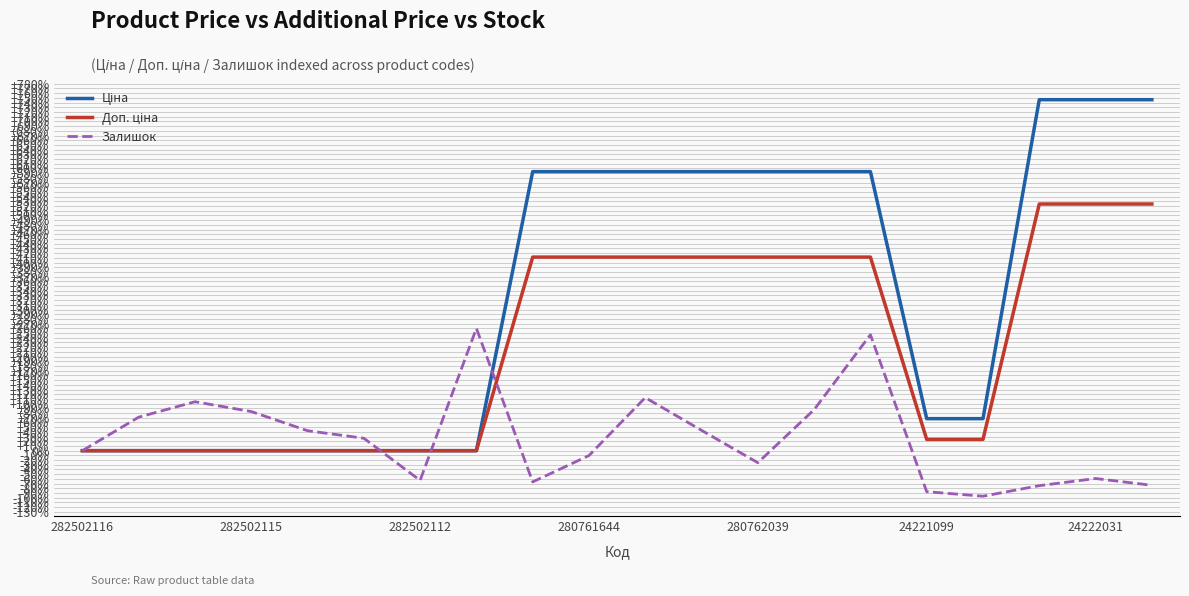

What is the maximum value shown in the chart?

746.2